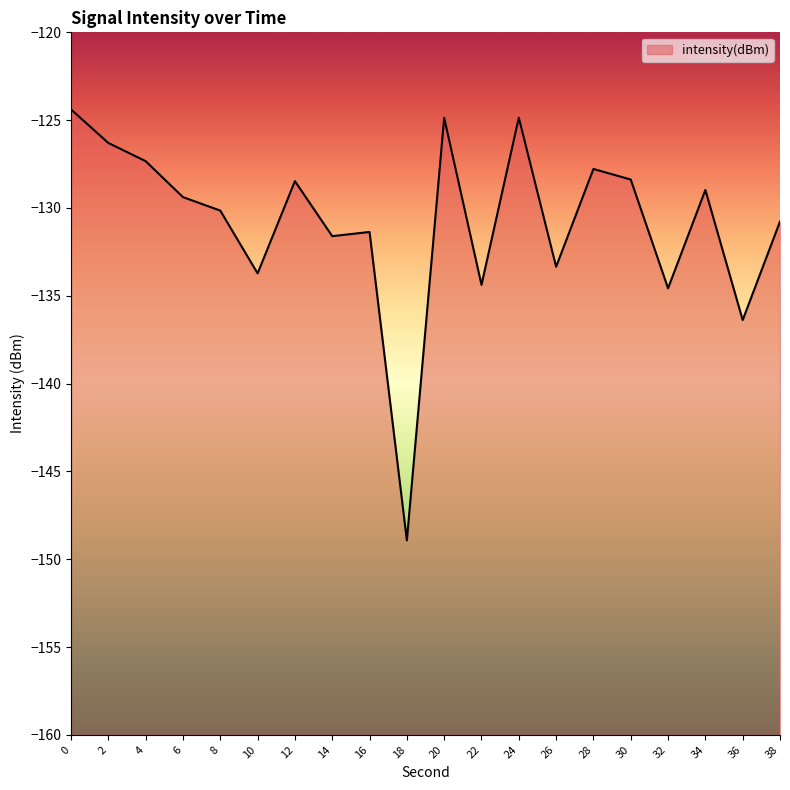

What value does the data have at 22?

-134.4